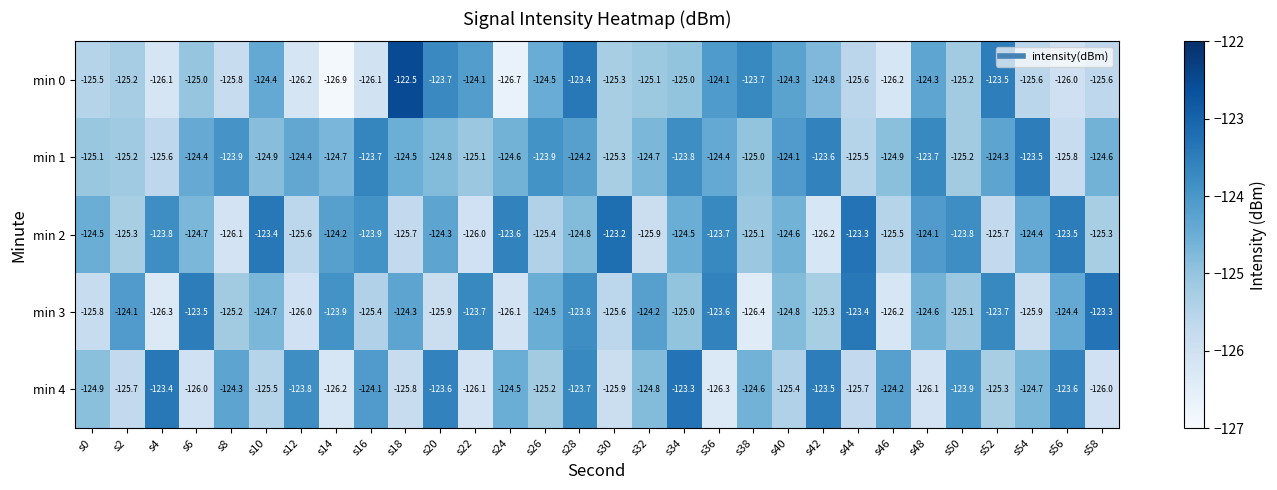

Which series has the largest total across all categories?

min 1